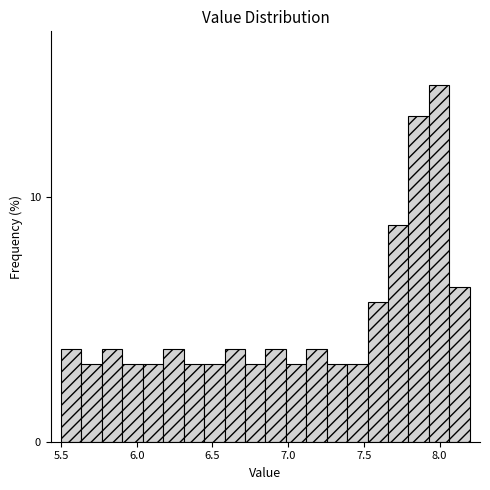

Read against the x-axis, roughly where is the centre of the tallest bar?

8.00